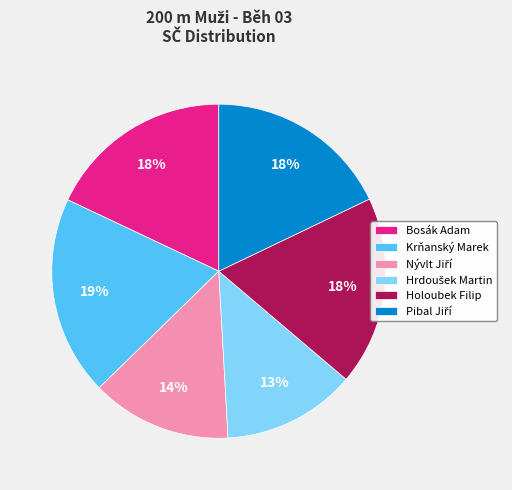

Count the number of slices in the pie.

6